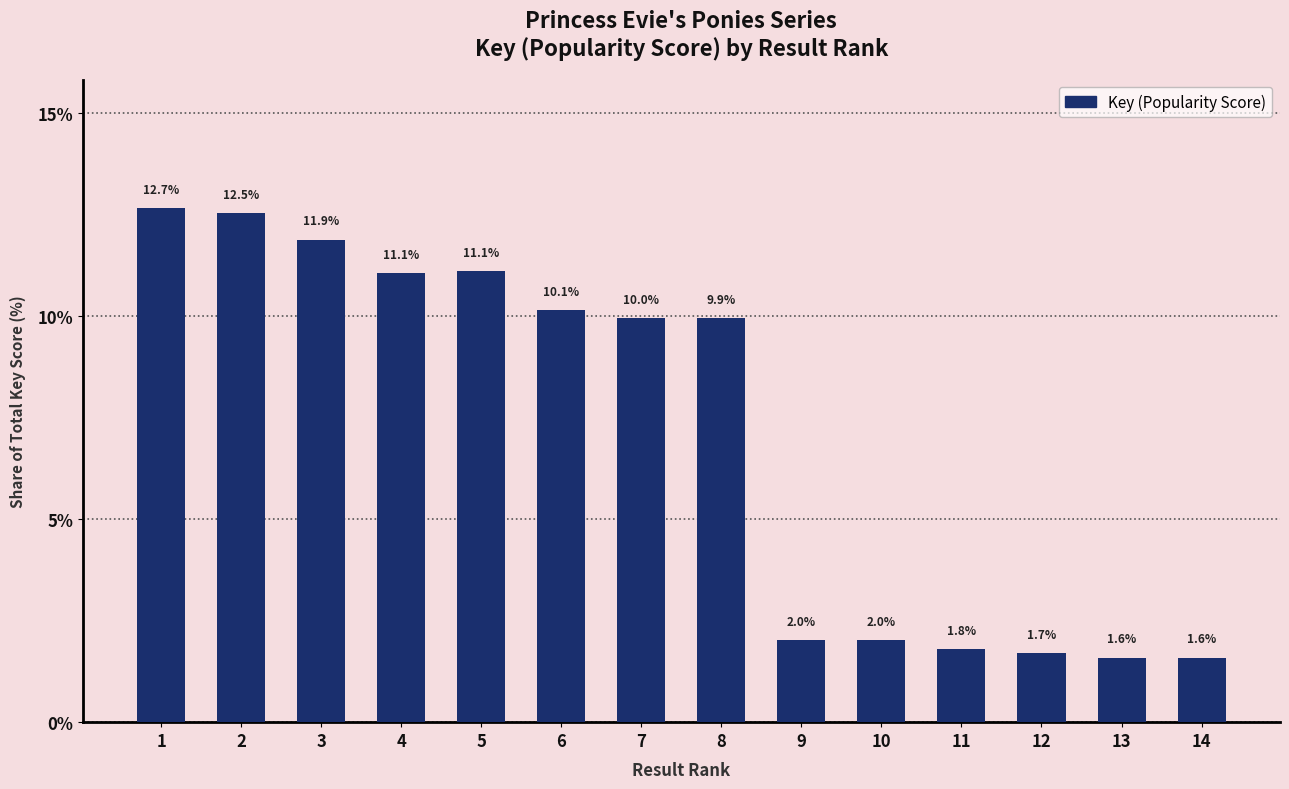

How many bars are there in total?

14